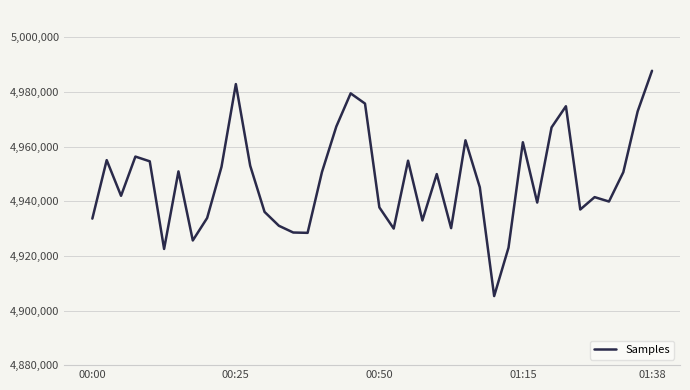

What is the minimum value shown in the chart?

4905284